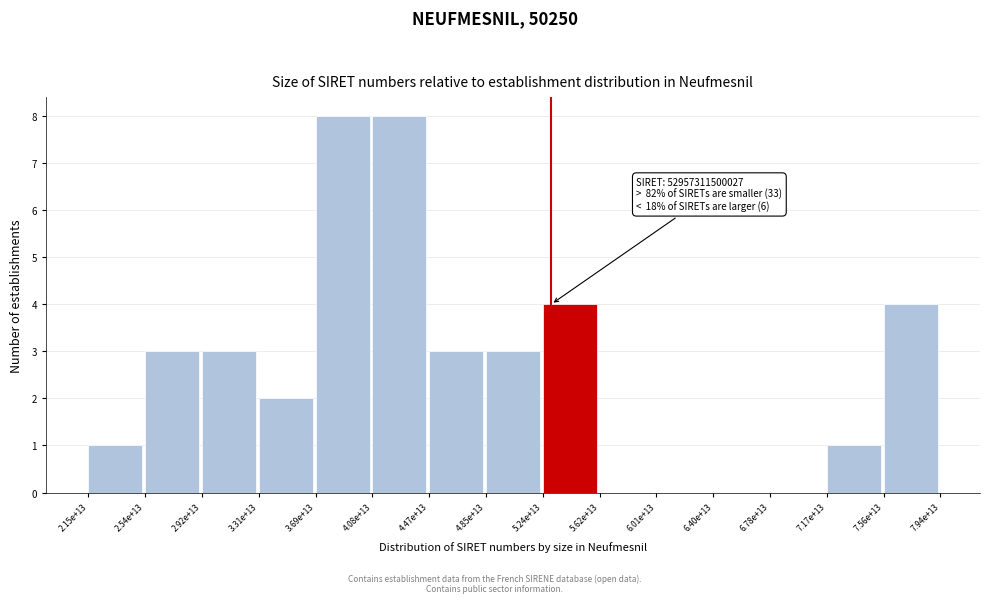

Reading left to right, list all the values displayed in this chart.

2.15e+13=1	2.54e+13=3	2.92e+13=3	3.31e+13=2	3.69e+13=8	4.08e+13=8	4.47e+13=3	4.85e+13=3	5.24e+13=4	5.62e+13=0	6.01e+13=0	6.40e+13=0	6.78e+13=0	7.17e+13=1	7.56e+13=4